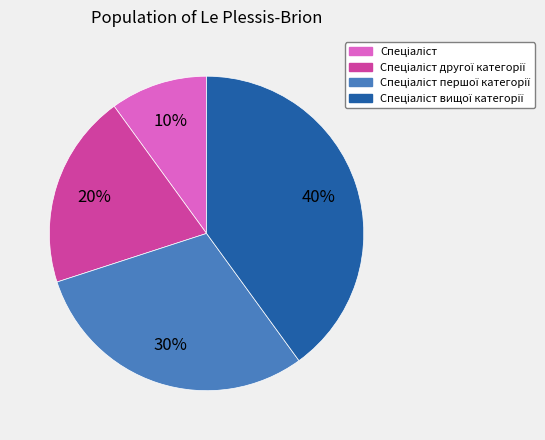

Count the number of slices in the pie.

4